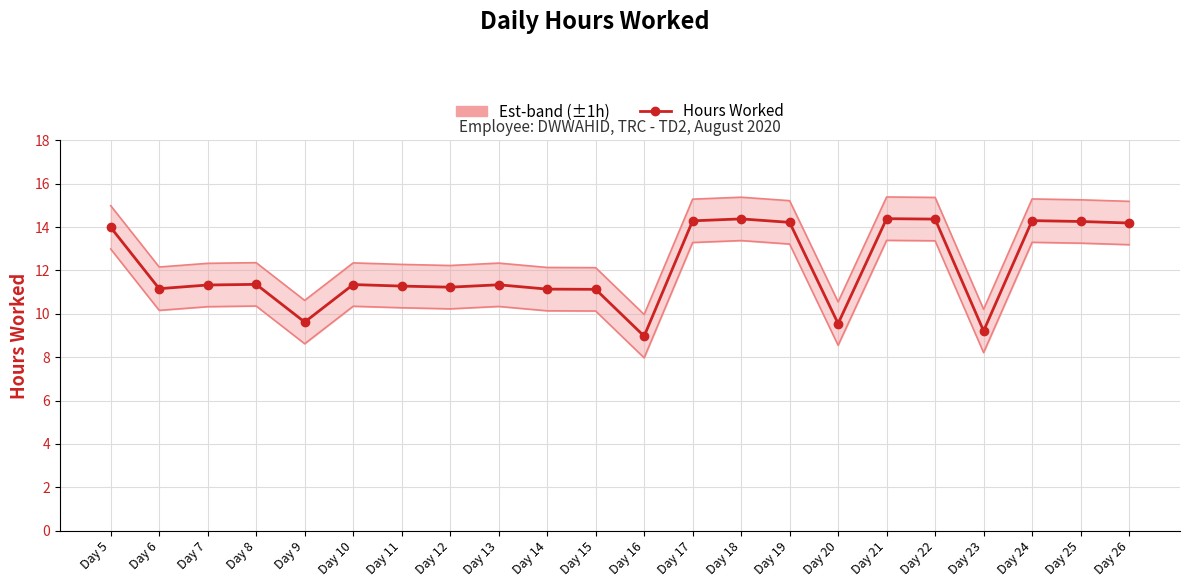

What is the minimum value for Hours Worked?

9.0